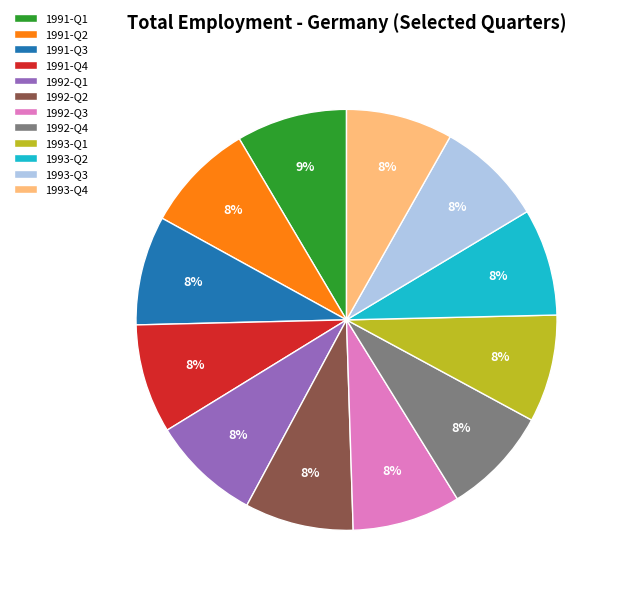

Does 1992-Q1 account for over 50% of the chart?

No